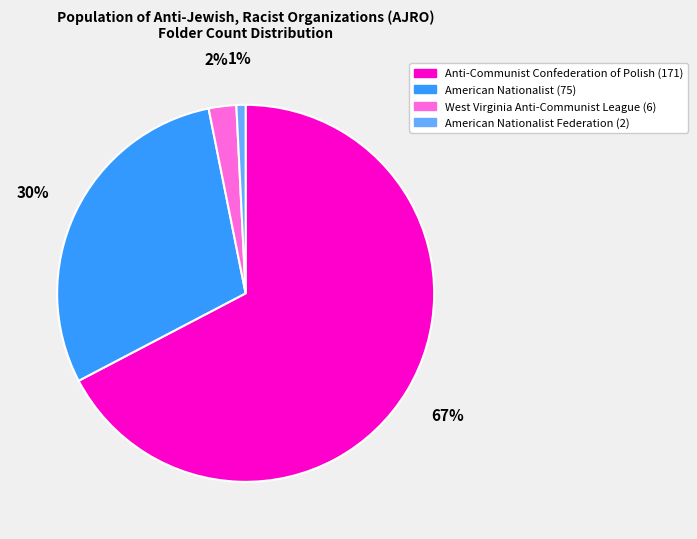

To the nearest percent, what is the average slice percentage?

25%